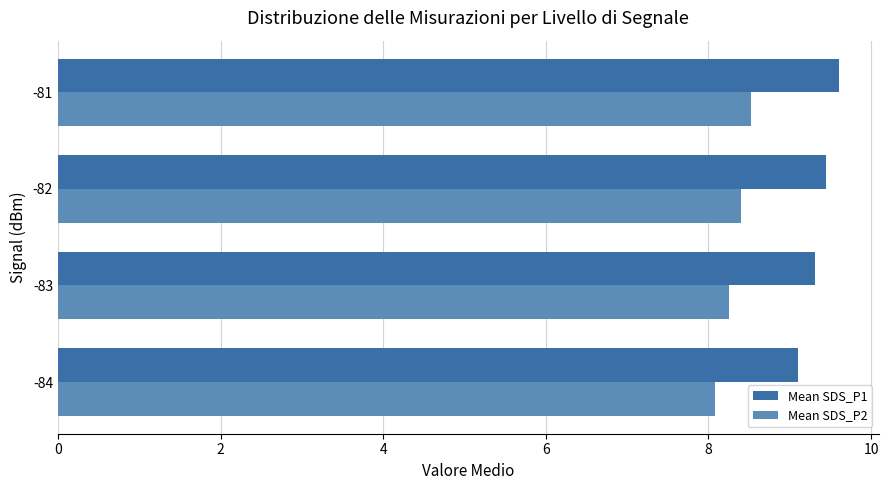

At how many categories does at least one series exceed 9?

4